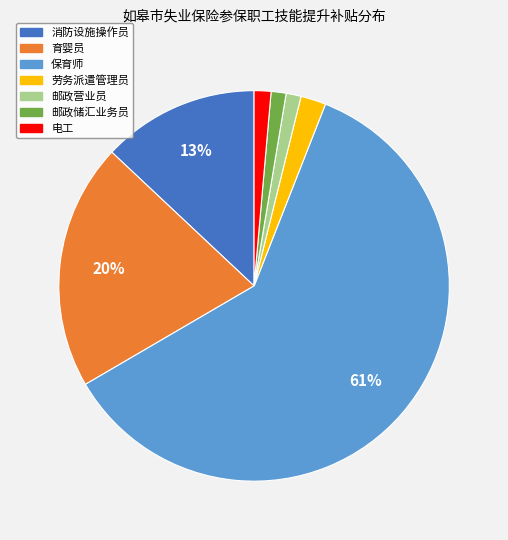

Between 邮政储汇业务员 and 劳务派遣管理员, which is larger?

劳务派遣管理员